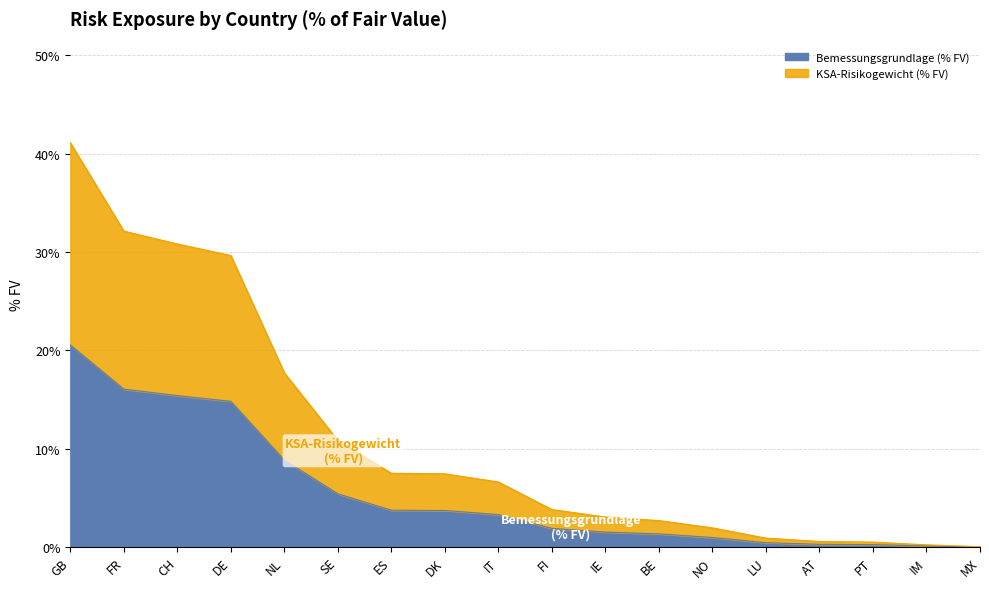

Reading right to left, list all the values displayed in this chart.

Bemessungsgrundlage (% FV): MX=0.0	IM=0.1	PT=0.3	AT=0.3	LU=0.5	NO=1.0	BE=1.4	IE=1.5	FI=1.9	IT=3.3	DK=3.7	ES=3.8	SE=5.4	NL=8.9	DE=14.8	CH=15.4	FR=16.1	GB=20.6
KSA-Risikogewicht (% FV): MX=0.0	IM=0.2	PT=0.5	AT=0.6	LU=0.9	NO=2.0	BE=2.7	IE=3.1	FI=3.8	IT=6.6	DK=7.5	ES=7.5	SE=10.9	NL=17.7	DE=29.6	CH=30.8	FR=32.1	GB=41.1